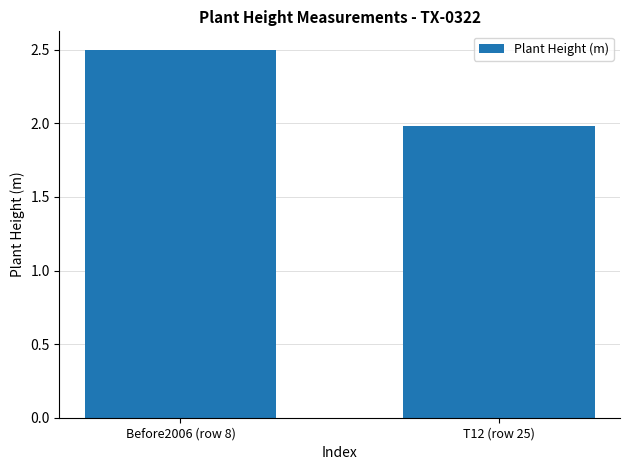

The chart shows a value of 0.6 at T12 (row 25). True or false?

False